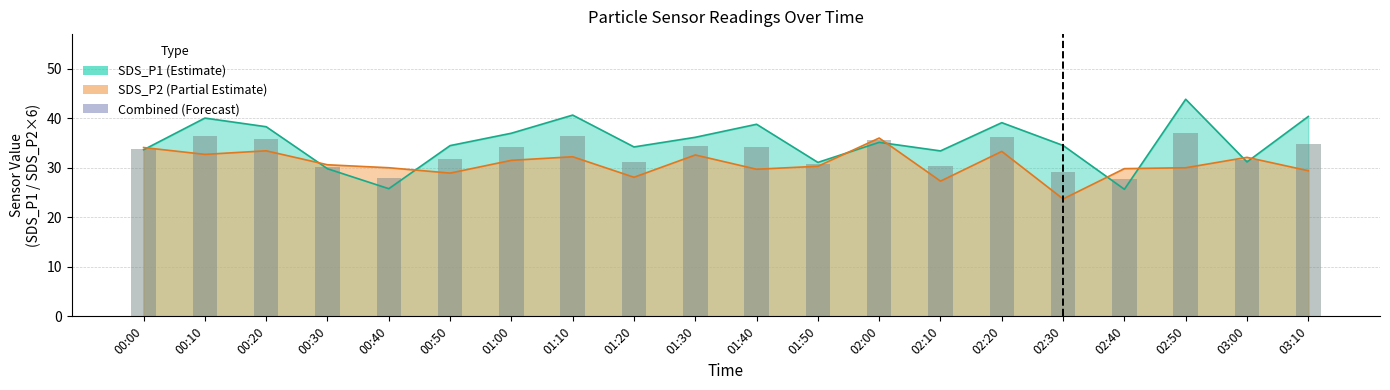

Reading left to right, transcribe all the data shown in this chart.

33.9	36.4	35.9	30.2	27.9	31.7	34.2	36.4	31.1	34.4	34.2	30.7	35.6	30.3	36.2	29.1	27.7	36.9	31.6	34.9